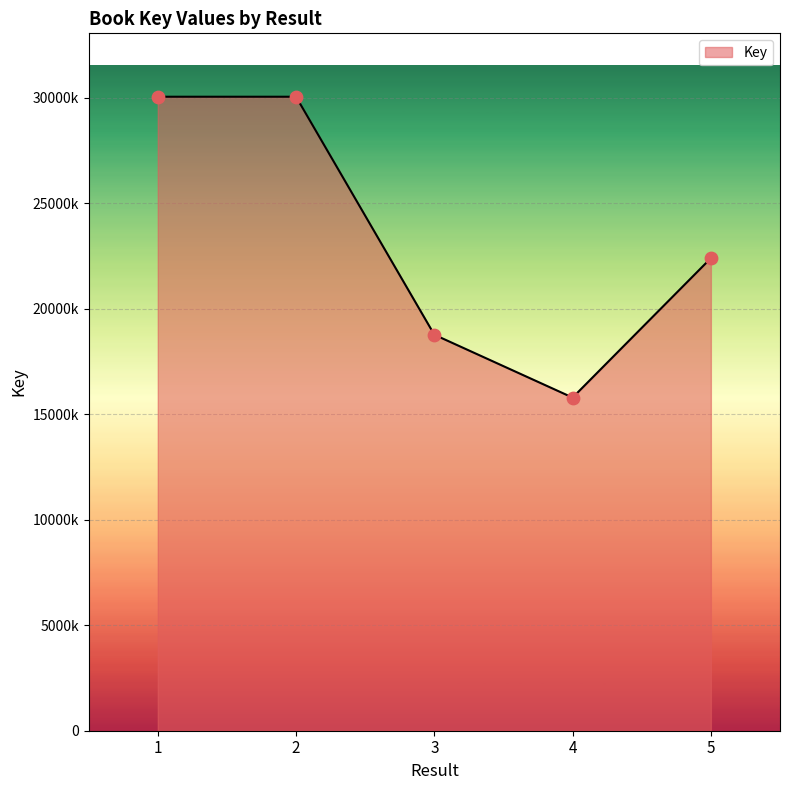

Approximately how many times larger is the value at 5 compared to 1?

0.7